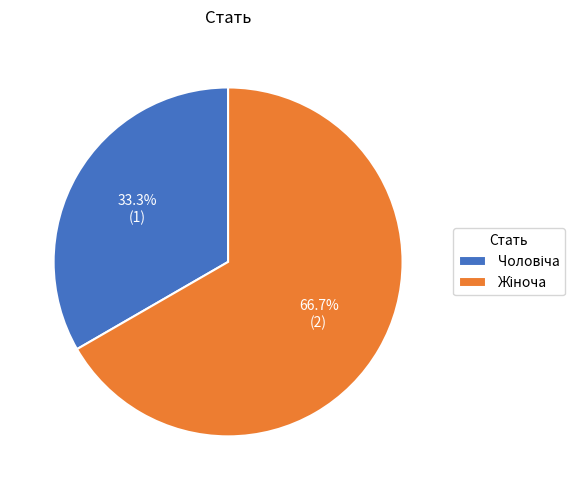

How many segments does this pie chart have?

2